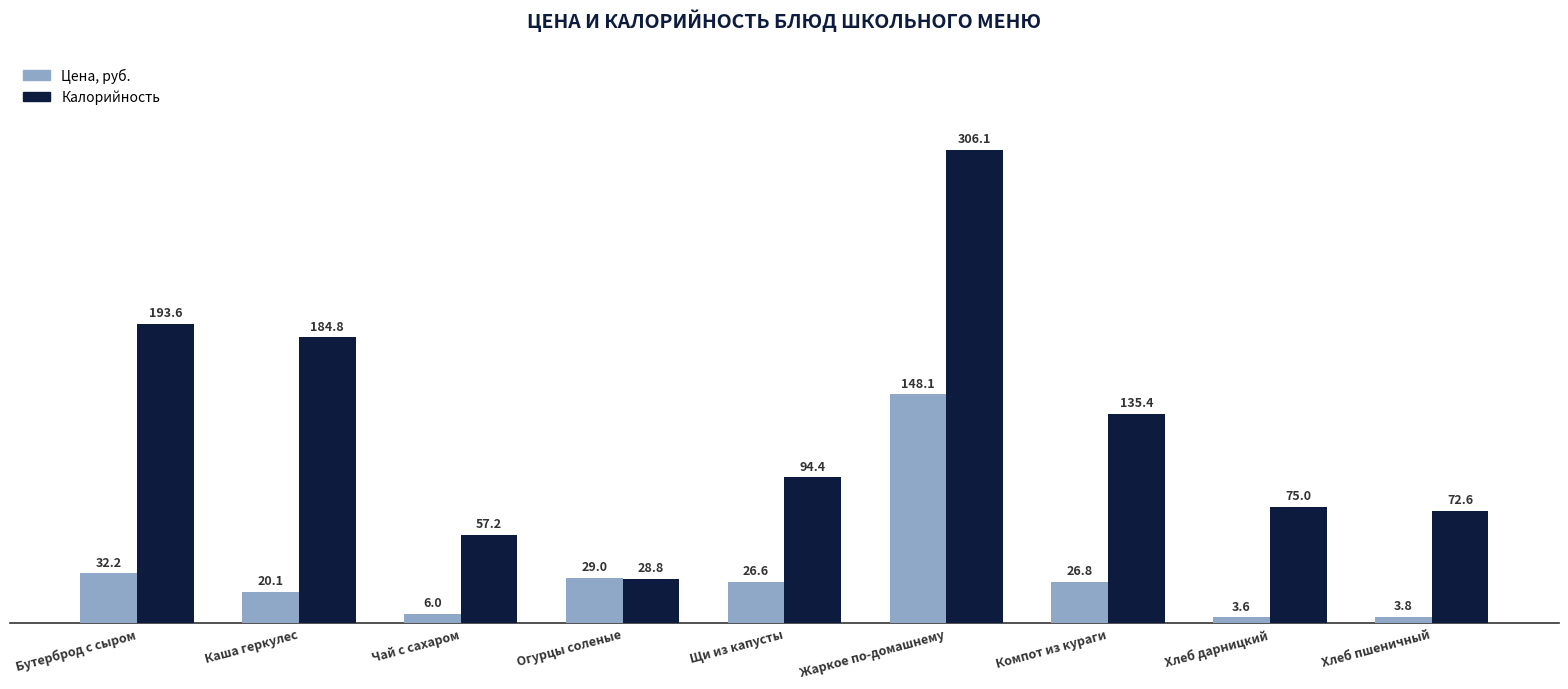

What is the spread (max minus min) of values at Хлеб дарницкий?

71.4